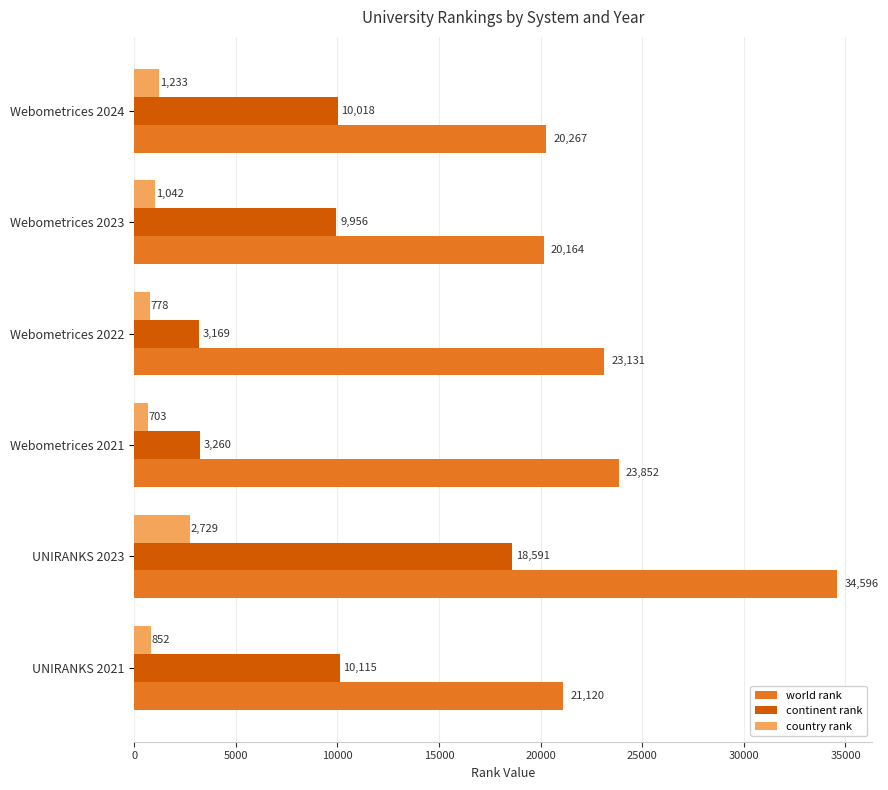

What is the approximate value of world rank at Webometrices 2021, to the nearest 10?

23850